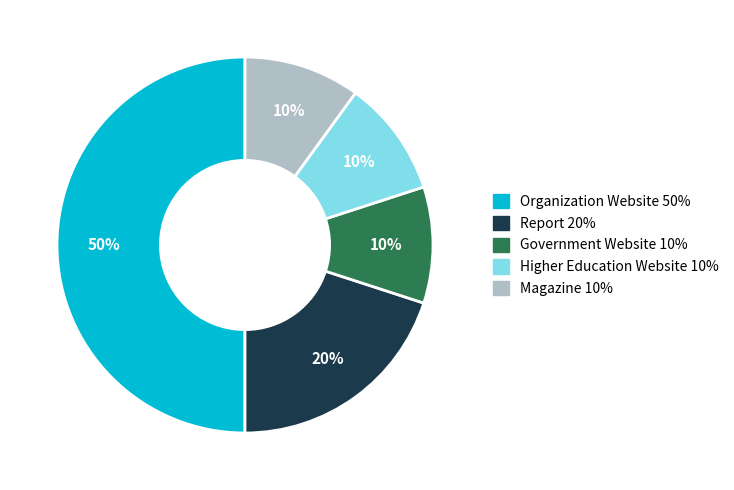

What is the largest slice in the pie chart?

Organization Website